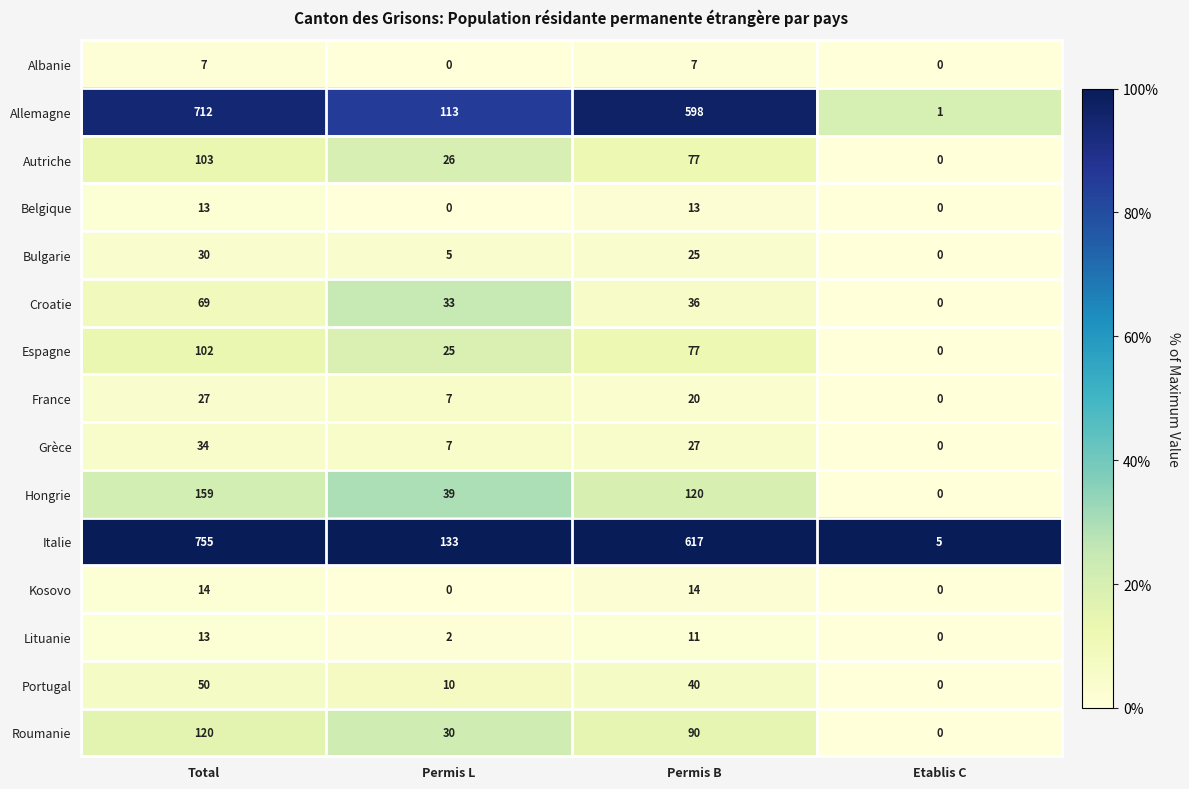

What value does the Portugal series have at Permis L?

10